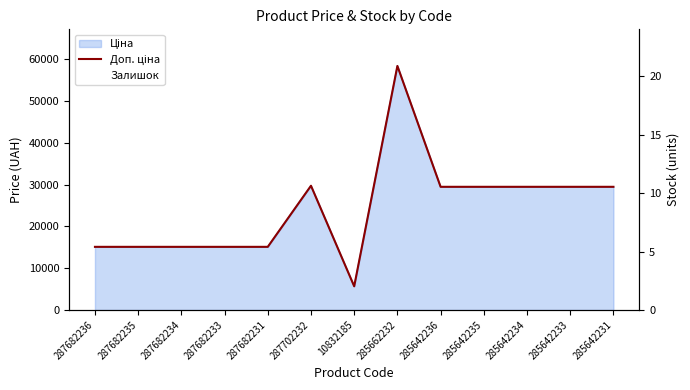

Reading right to left, transcribe all the data shown in this chart.

Доп. ціна: 29491.5	29491.5	29491.5	29491.5	29491.5	58426.5	5673.8	29747.2	15120.0	15120.0	15120.0	15120.0	15120.0
Залишок: 7.0	16.0	9.0	13.0	14.0	14.0	4.0	0.0	0.0	0.0	0.0	0.0	0.0